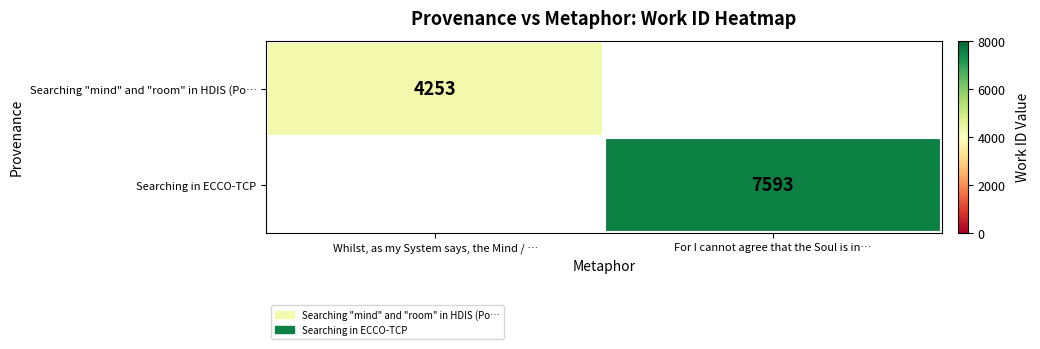

Is the value of Searching in ECCO-TCP at For I cannot agree that the Soul is in… greater than the value of Searching "mind" and "room" in HDIS (Po… at Whilst, as my System says, the Mind / …?

Yes